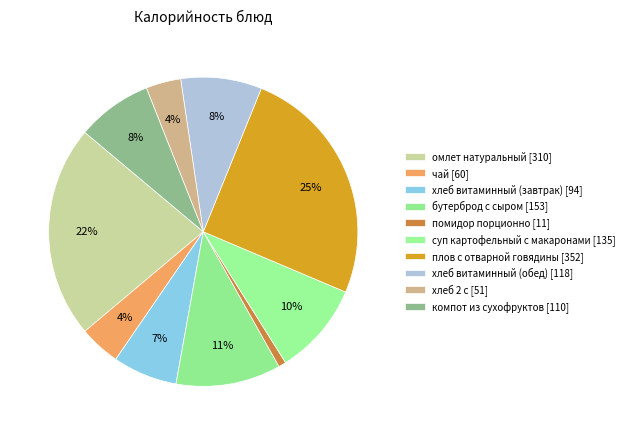

Does суп картофельный с макаронами represent more than half of the total?

No